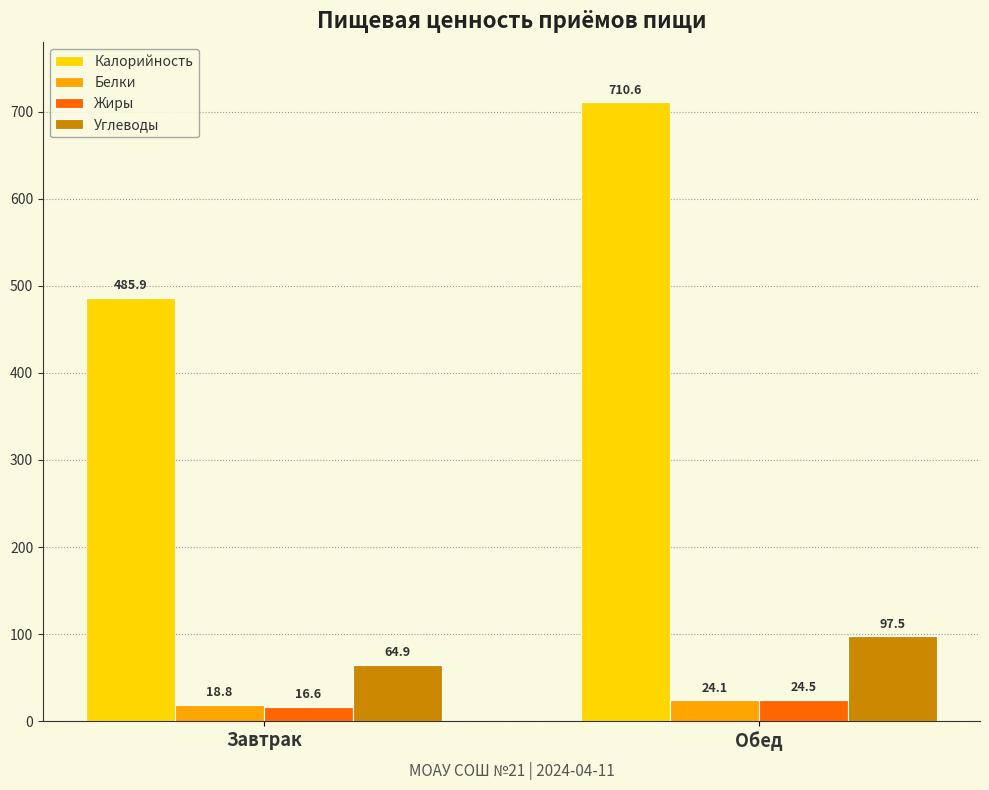

What position from the left is Завтрак?

1